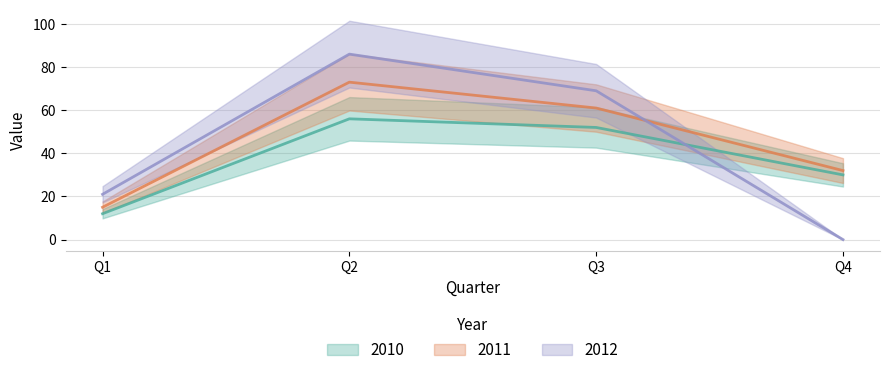

Is it true that 2012 equals 50 at Q4?

False